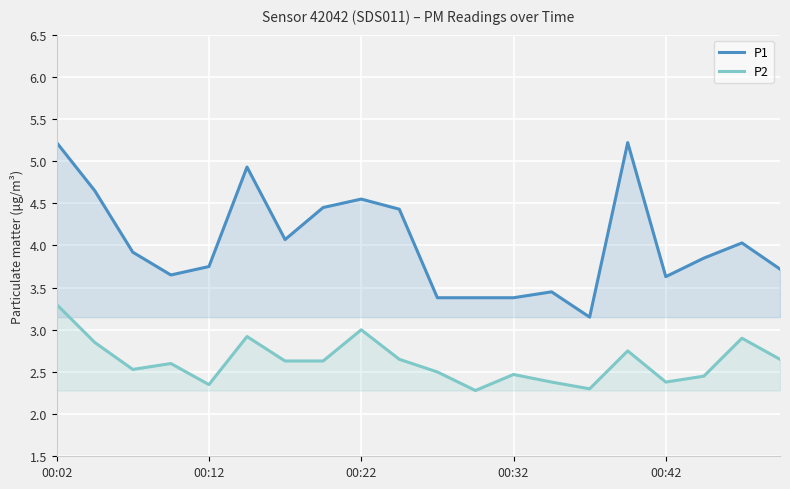

What are all the series names shown in the legend?

P1, P2